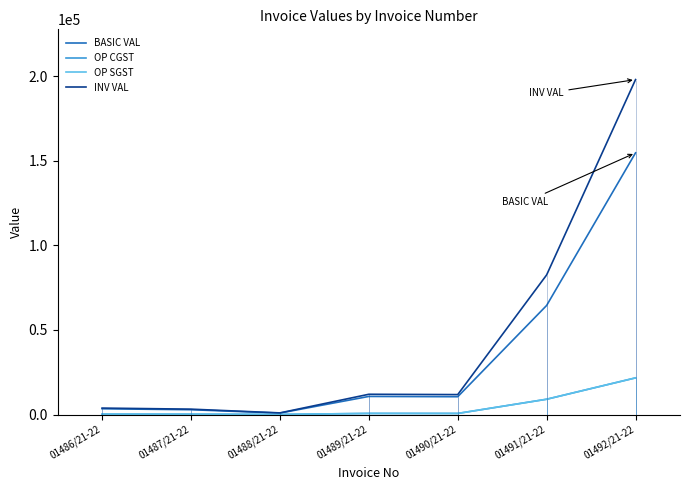

What is the average value of the INV VAL series?

44589.5